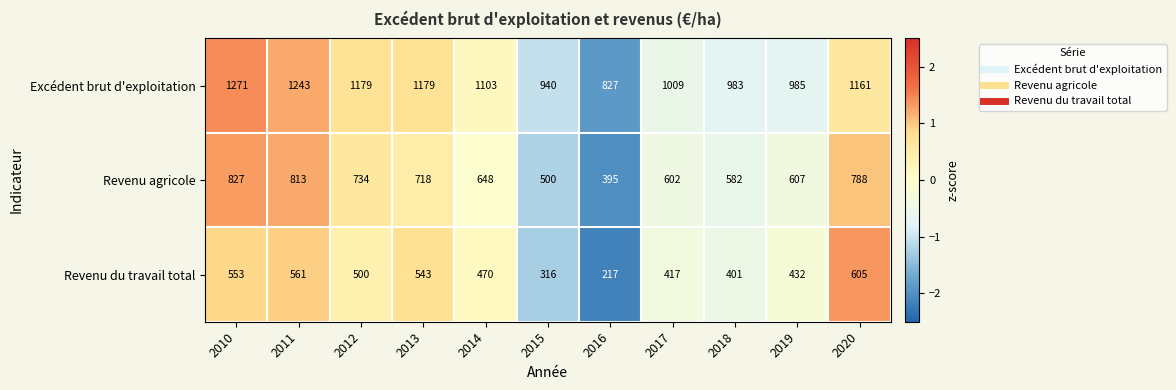

How many series are shown in this chart?

3